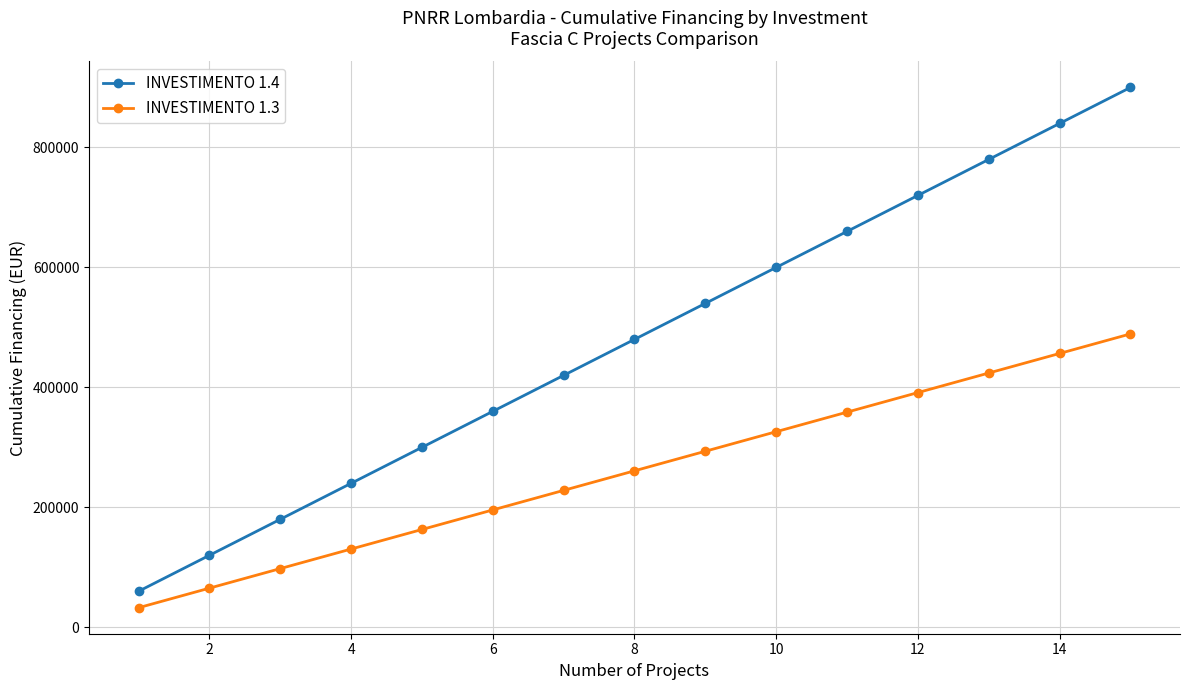

What is the highest value of the INVESTIMENTO 1.4 series?

899490